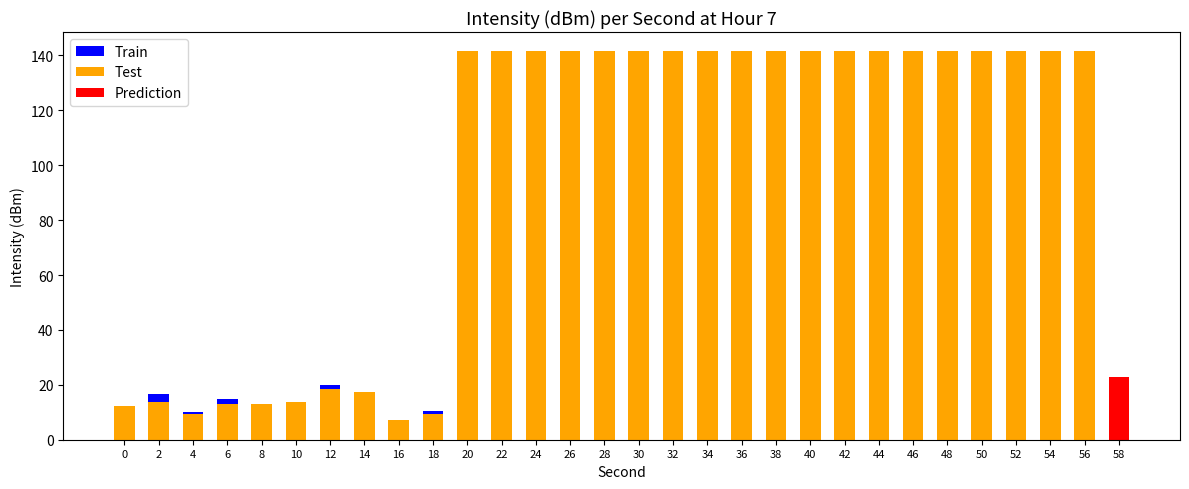

What is the total value across all series at 34?

152.2